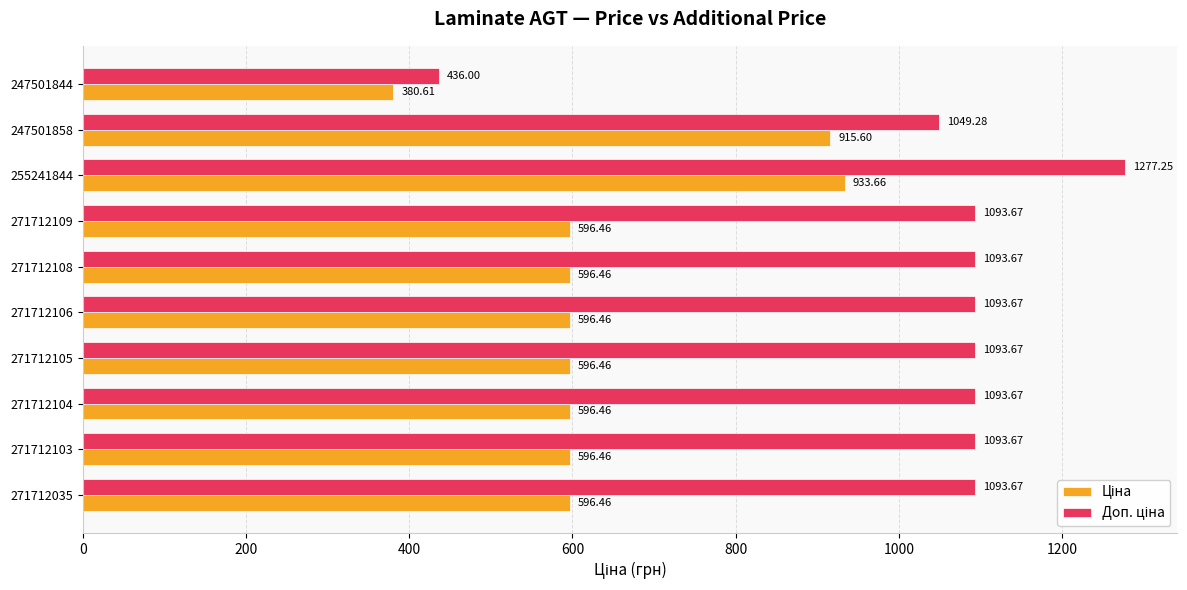

At how many categories does at least one series exceed 959?

9